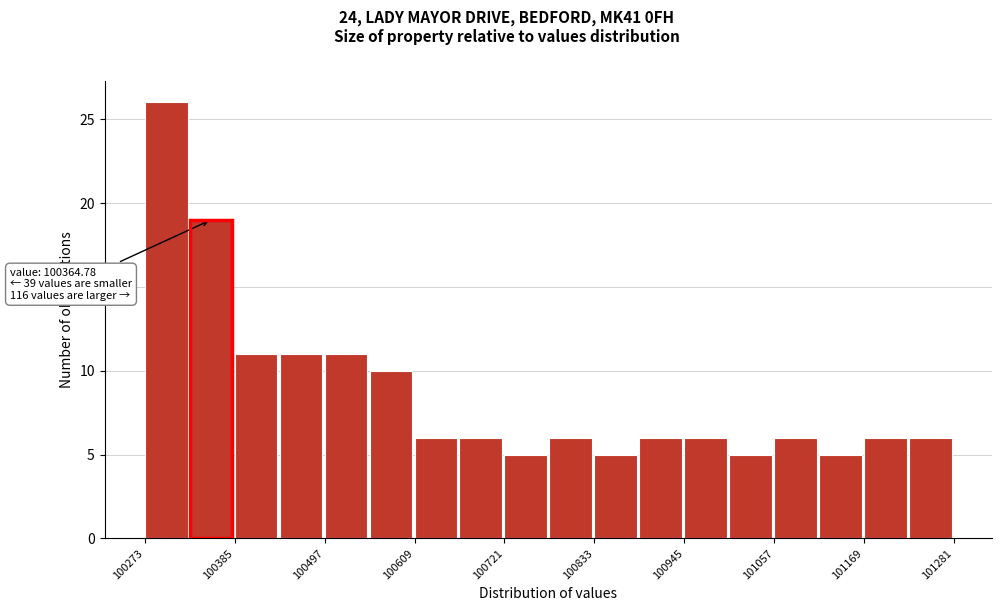

Read against the x-axis, roughly where is the centre of the tallest bar?

100300